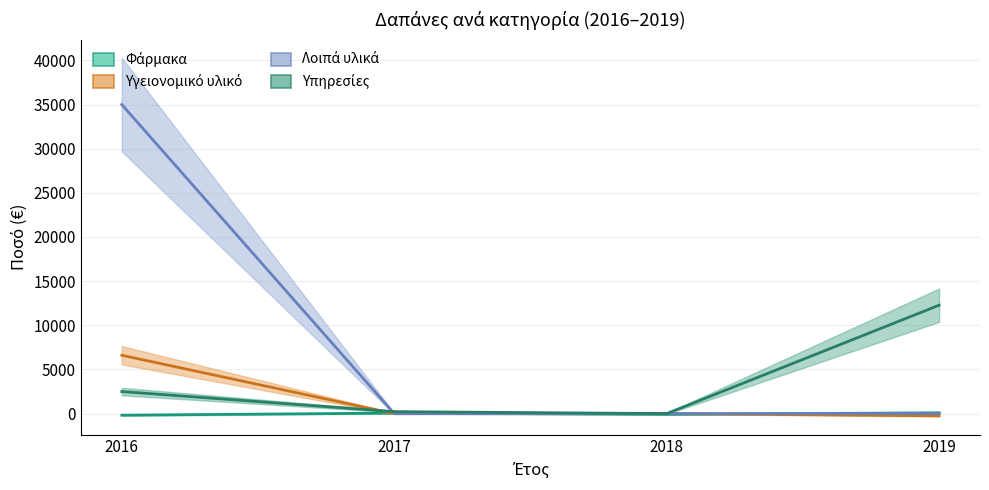

Which series ends up on top after the final intersection of Φάρμακα and Υγειονομικό υλικό?

Φάρμακα